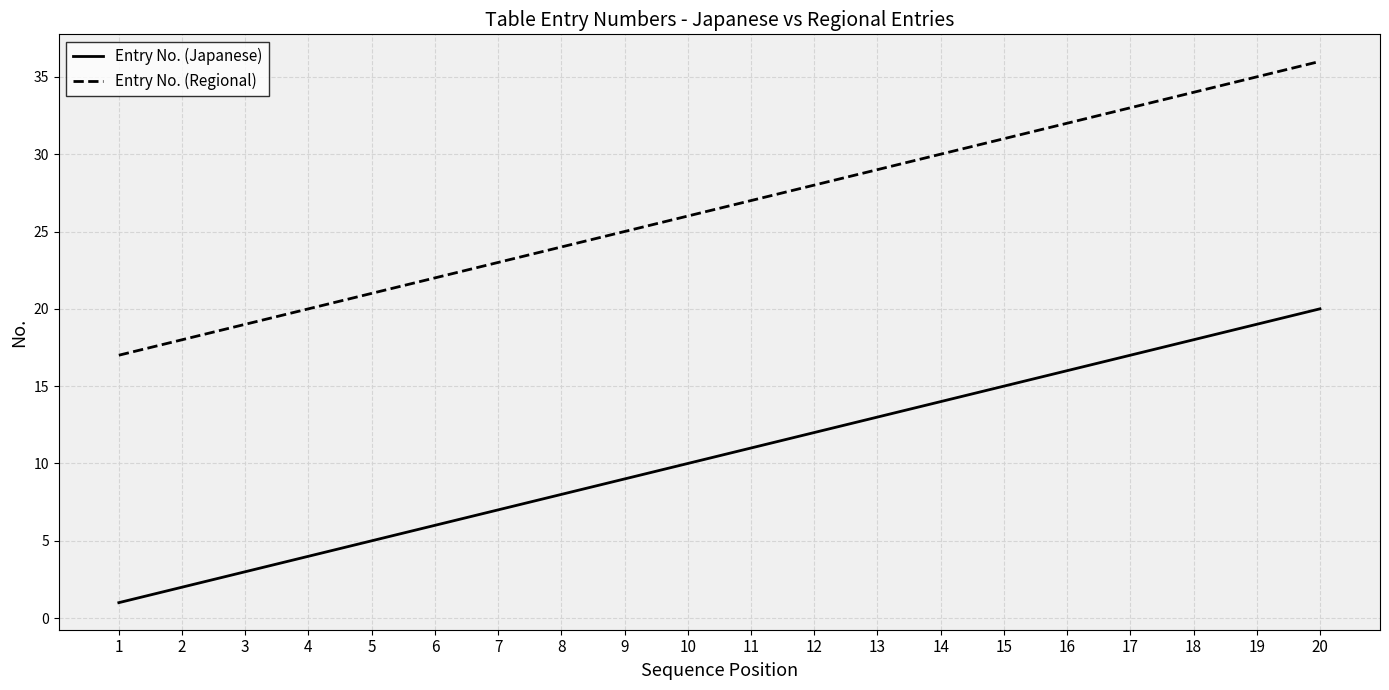

How many categories are shown in the chart?

20